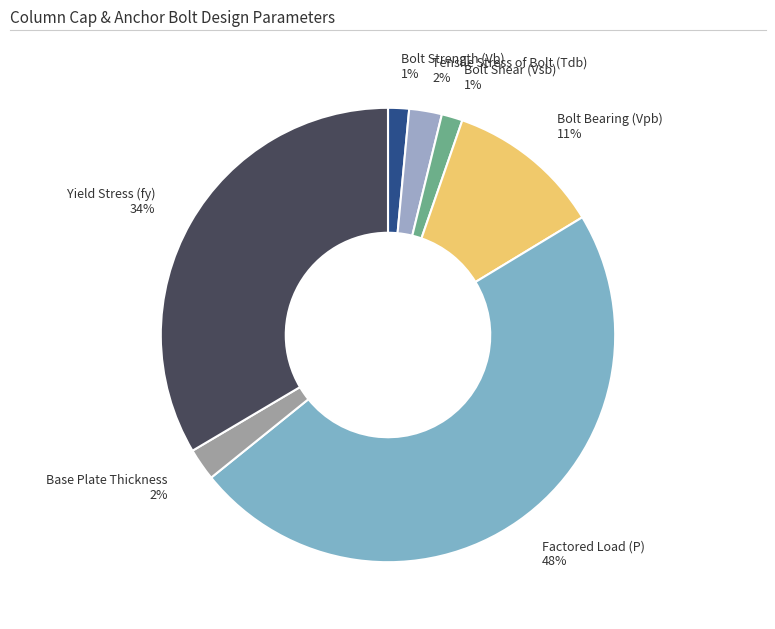

What percentage is the Bolt Bearing (Vpb) slice, to the nearest percent?

11%